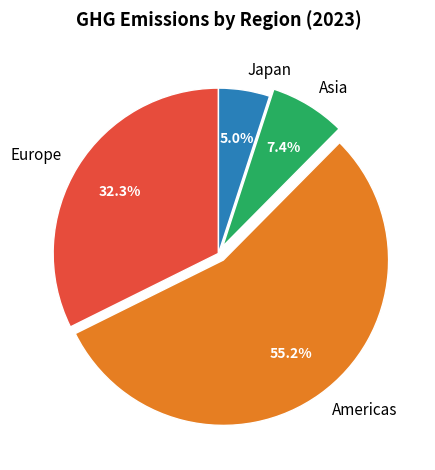

What percentage is NOT represented by Japan?

95.0%